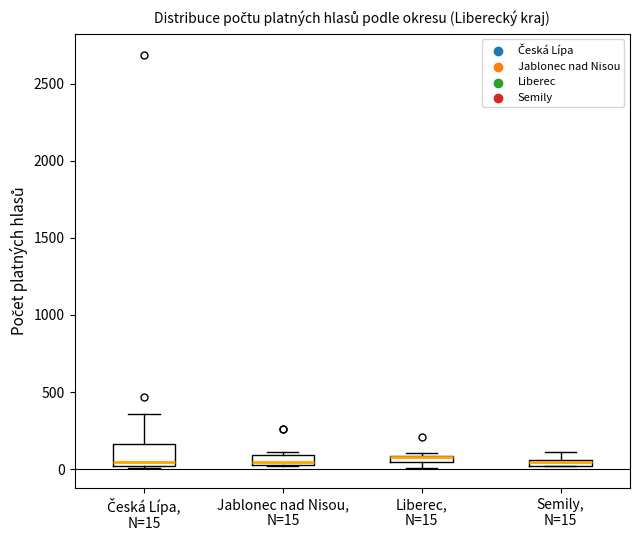

Which box is the tallest, from its lower edge to its upper edge?

Česká Lípa, N=15